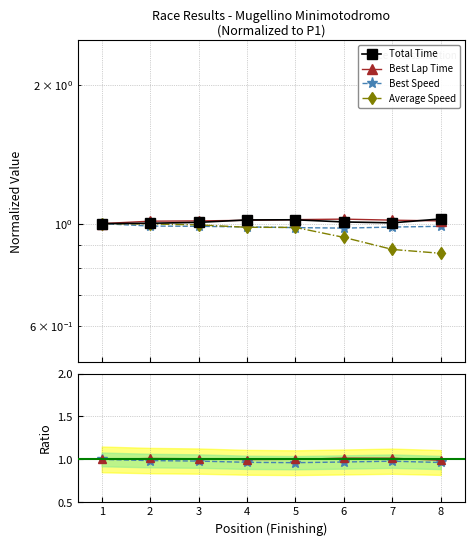

What is the average value of the Best Speed series?

1.0